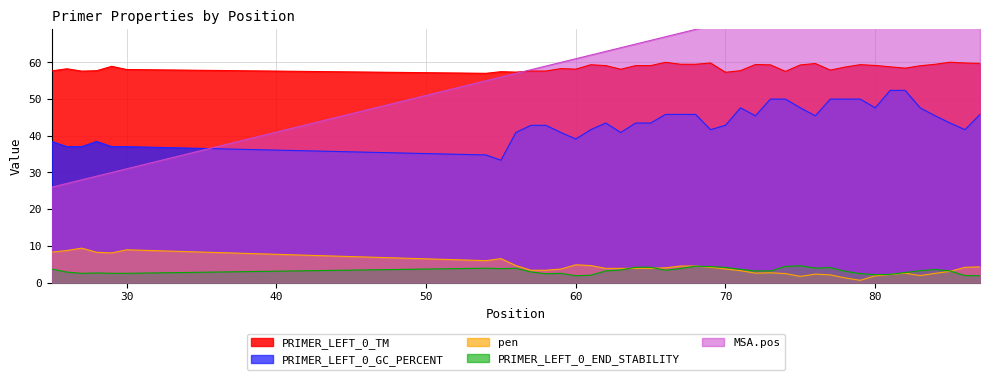

What is the difference between the PRIMER_LEFT_0_END_STABILITY values at 75 and 28?

2.0